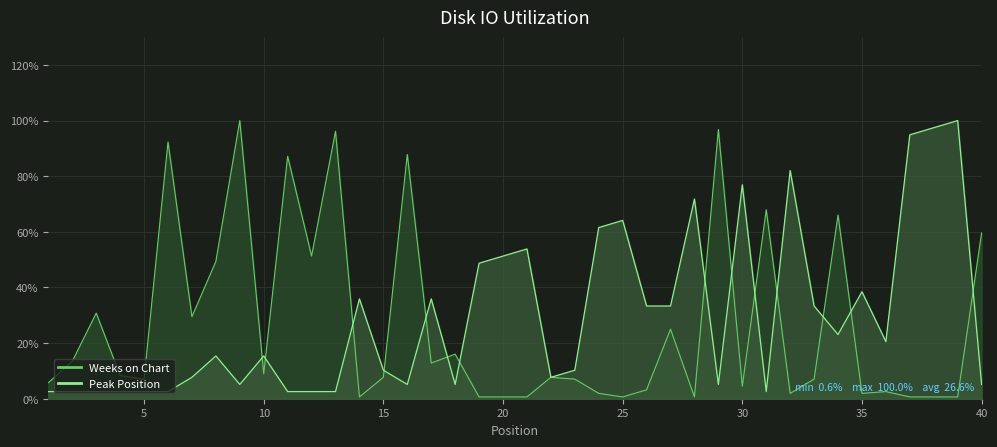

At which label does Peak Position reach its minimum?

1